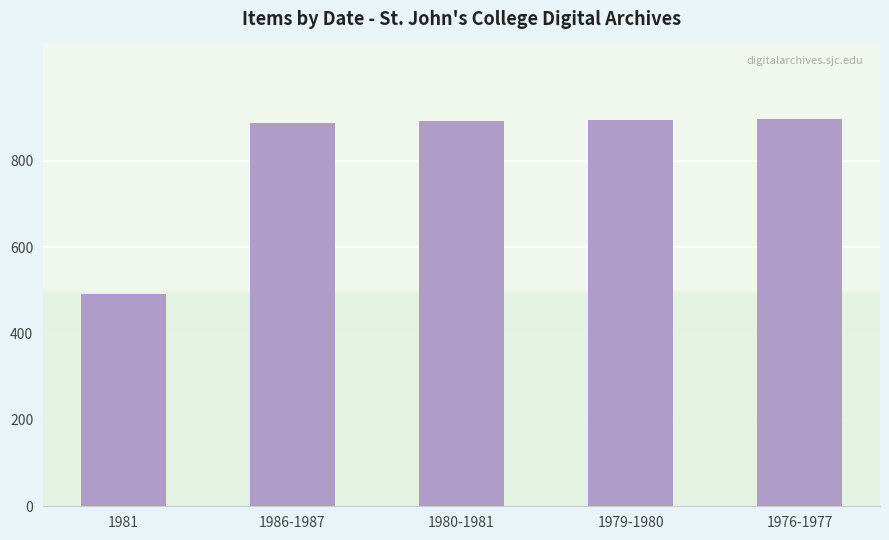

Count the number of data series in this chart.

1